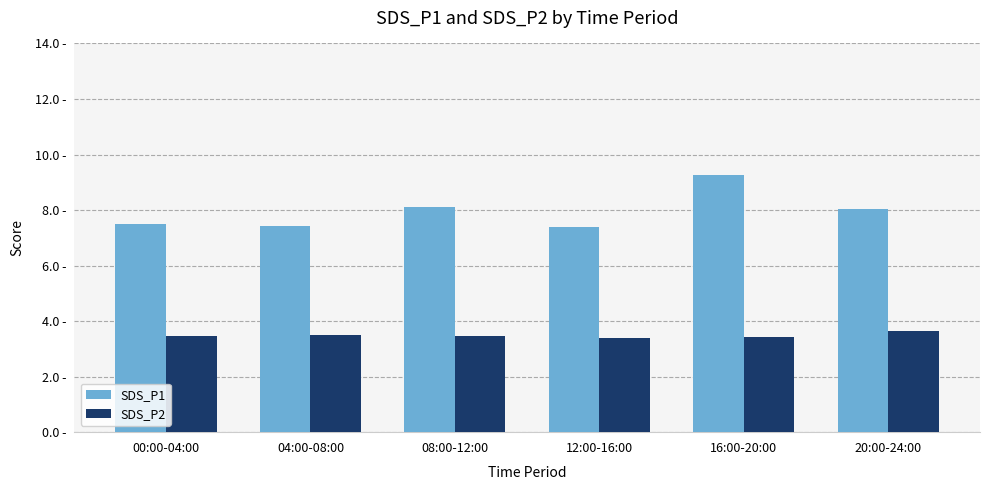

Are the bars horizontal?

No